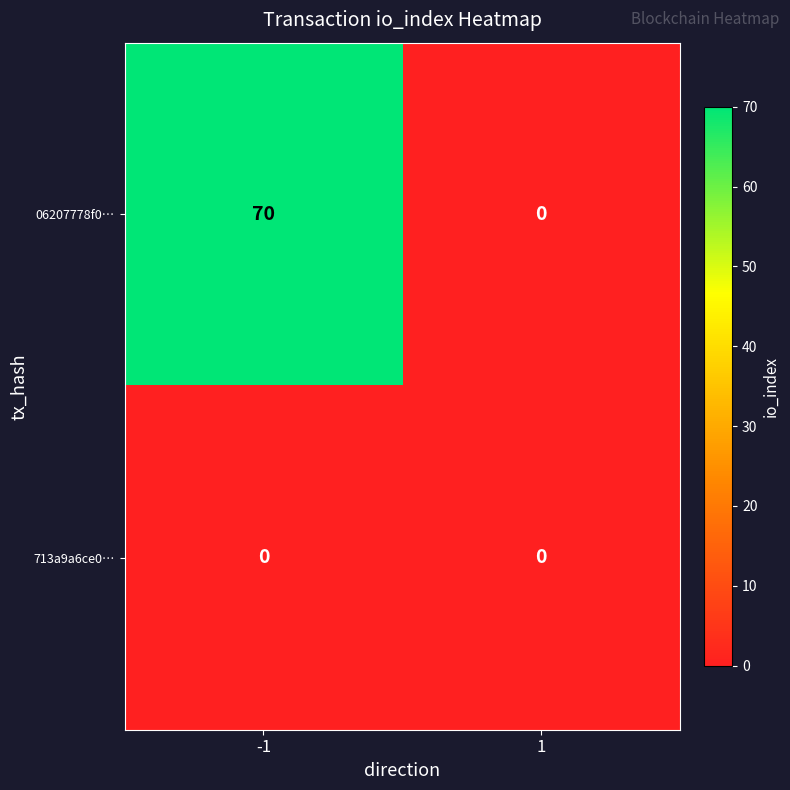

At which category is the sum across all series the highest?

-1